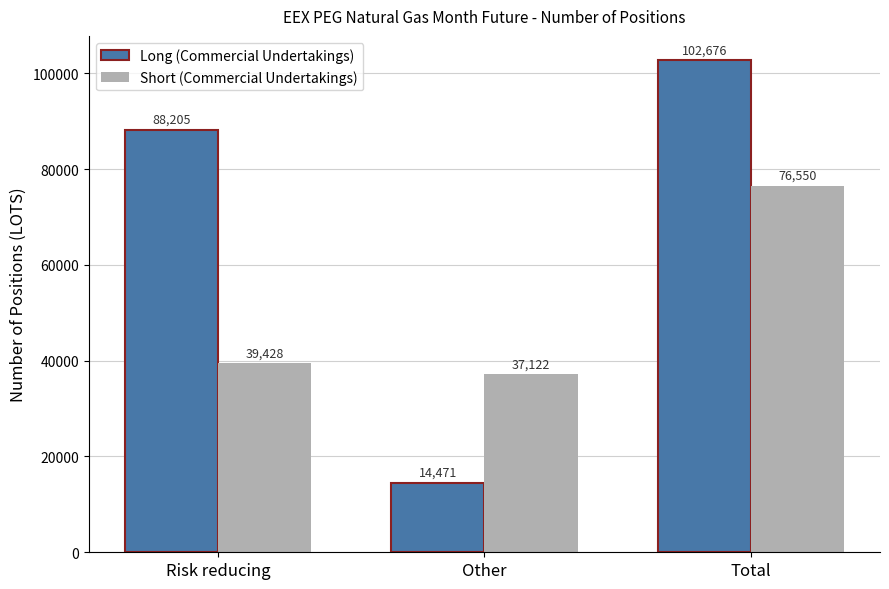

How many values in the Short (Commercial Undertakings) series are below 39428?

1